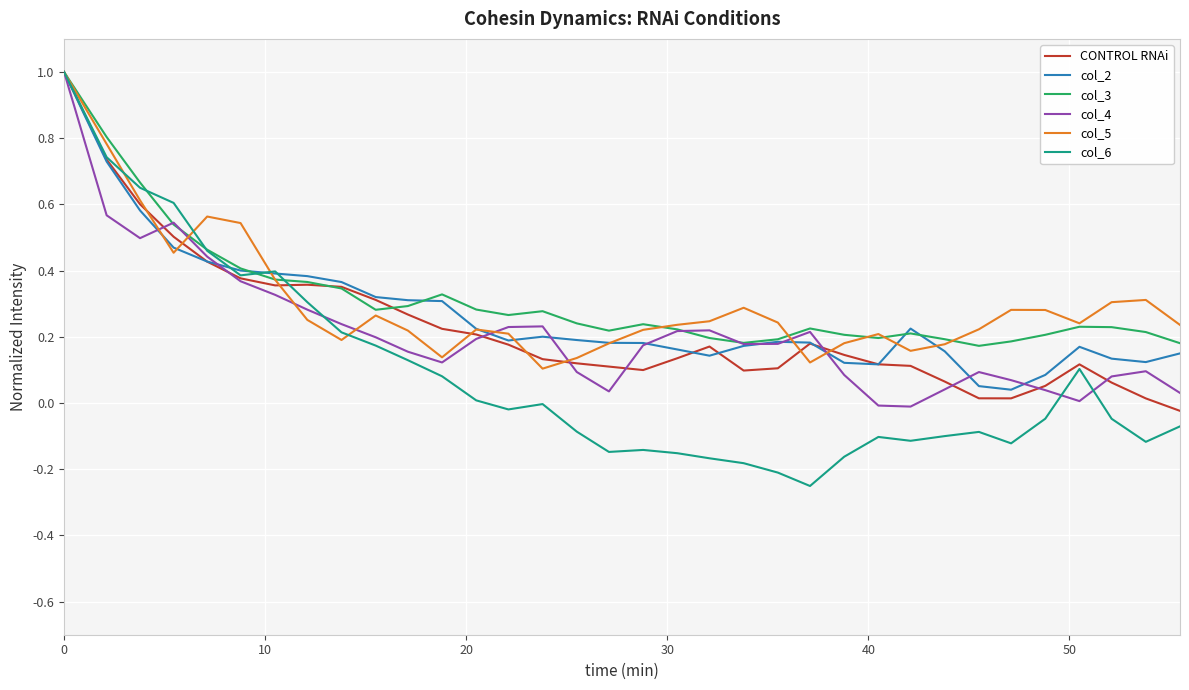

Which series has the widest spread of values?

col_6